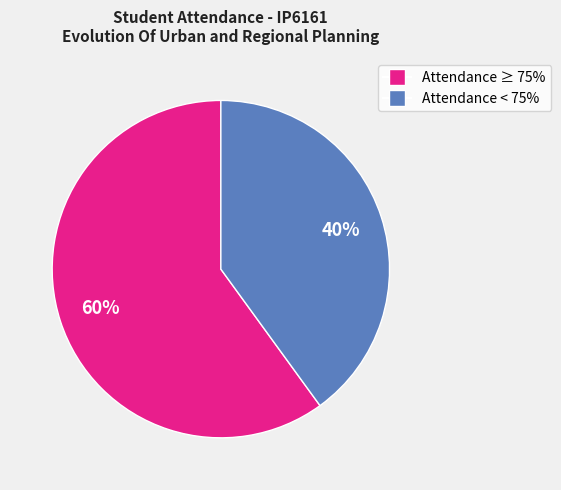

To the nearest percent, what is the average slice percentage?

50%